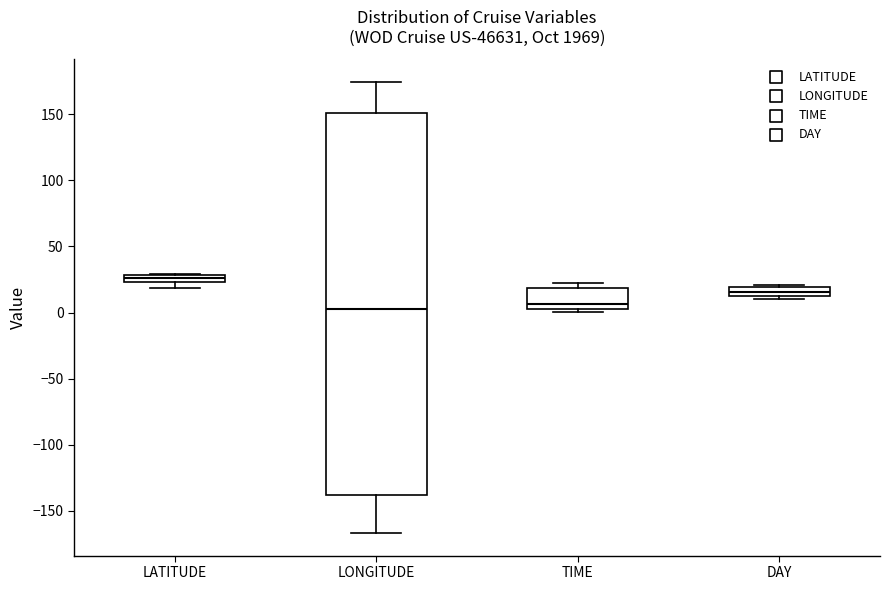

Comparing the boxes themselves (not the whiskers), which one is the tallest?

LONGITUDE